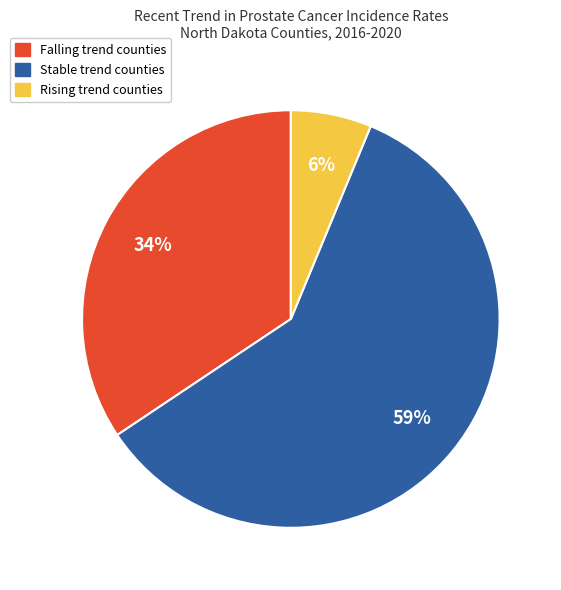

To the nearest percent, what is the average slice percentage?

33%